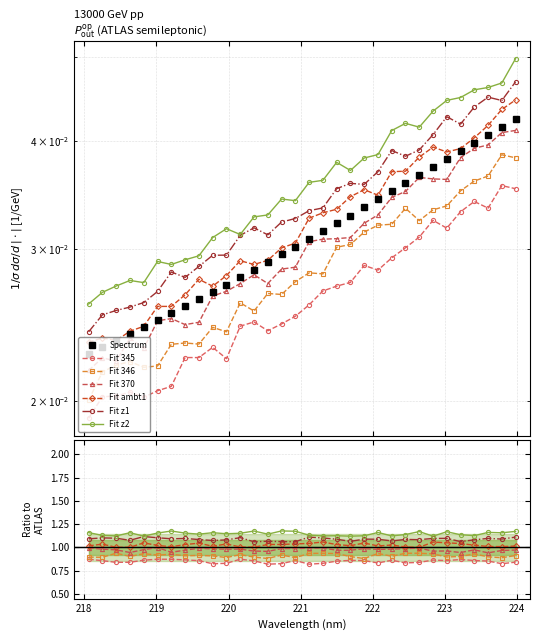

True or false: the data shows 0.0 at 220.7354.

False